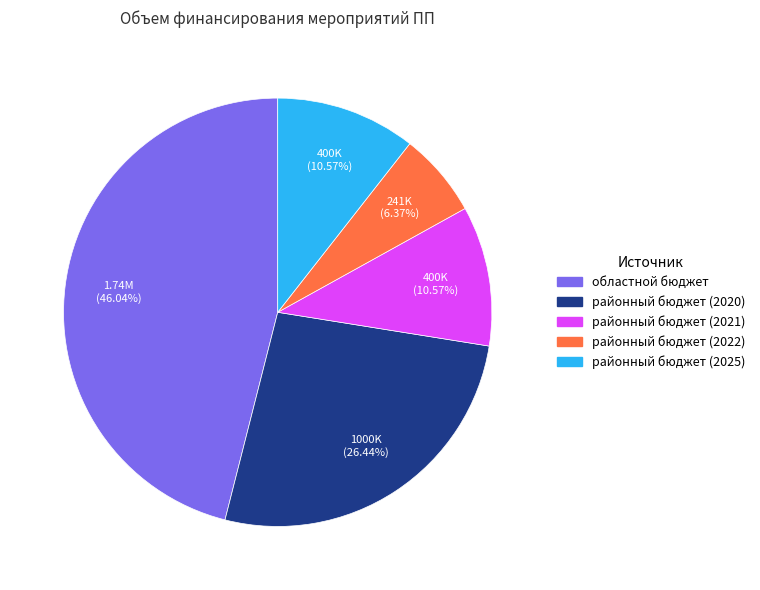

What is the total percentage of областной бюджет and районный бюджет (2022)?

52.4%